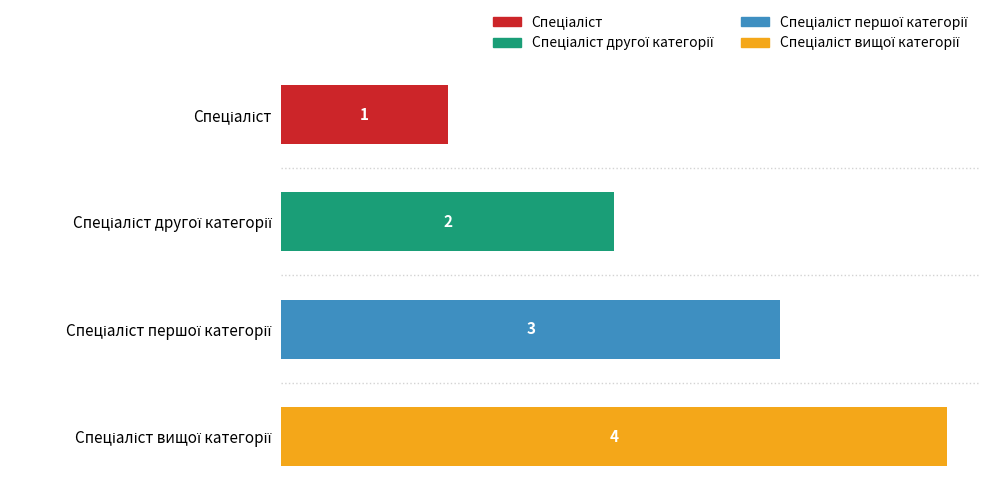

What is the value of the 4th bar from the left?

4